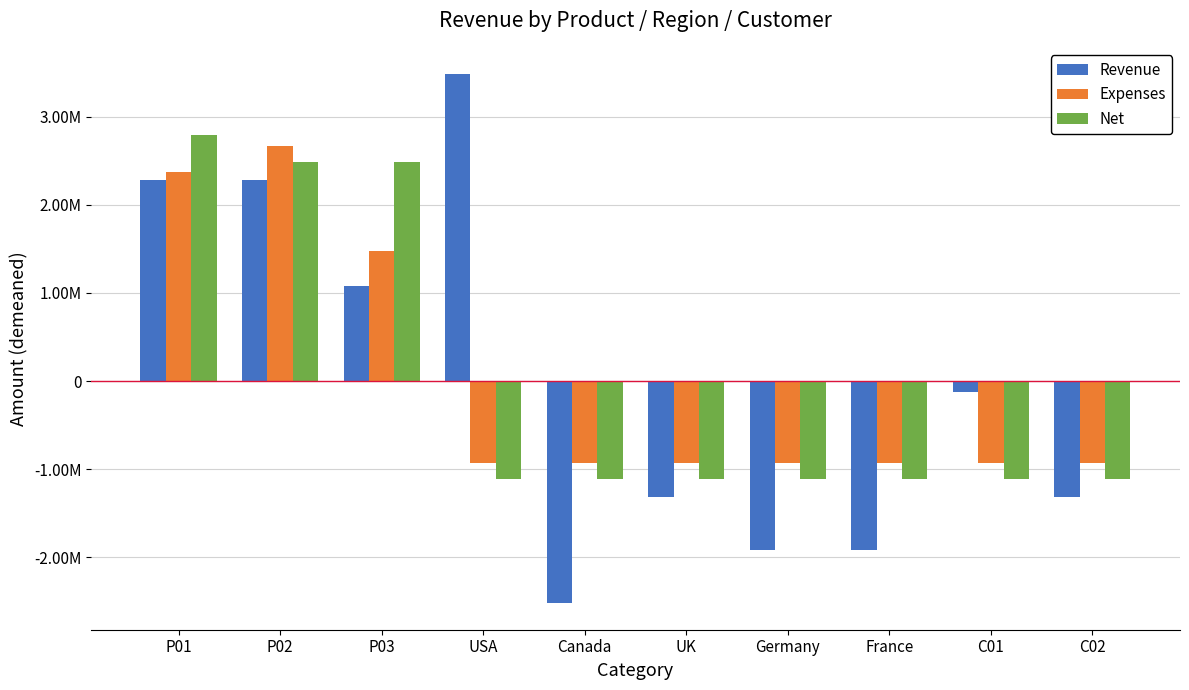

What is the value of the Expenses bar at the 9th from the left?

-930000